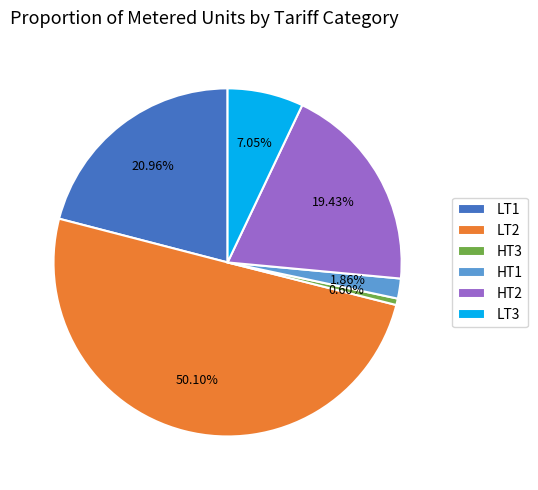

To the nearest percent, what is the combined percentage of LT2 and HT1?

52%